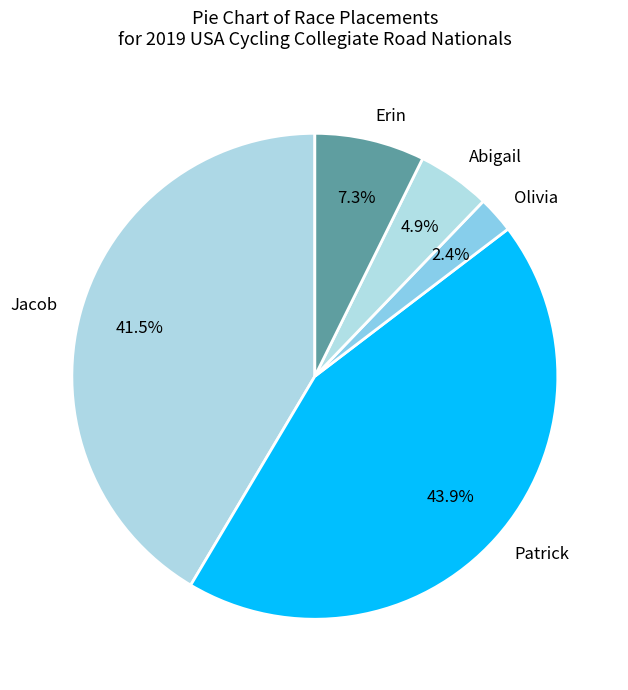

What percentage is the Erin slice, to the nearest percent?

7%